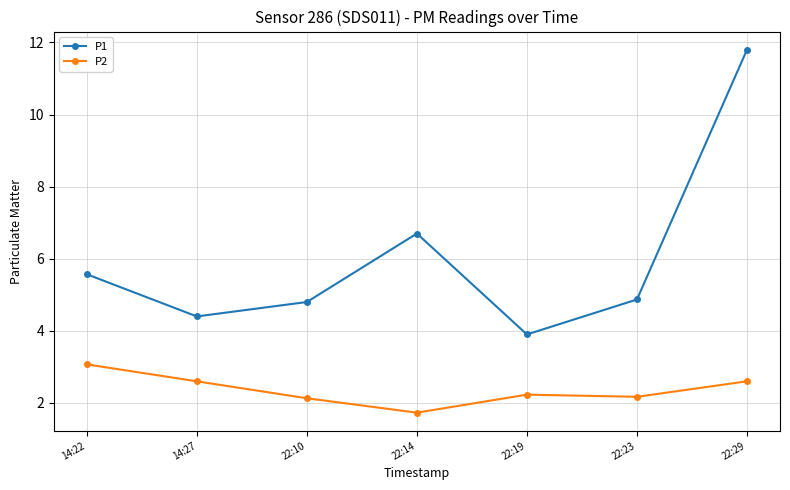

What is the average value of the P1 series?

6.0